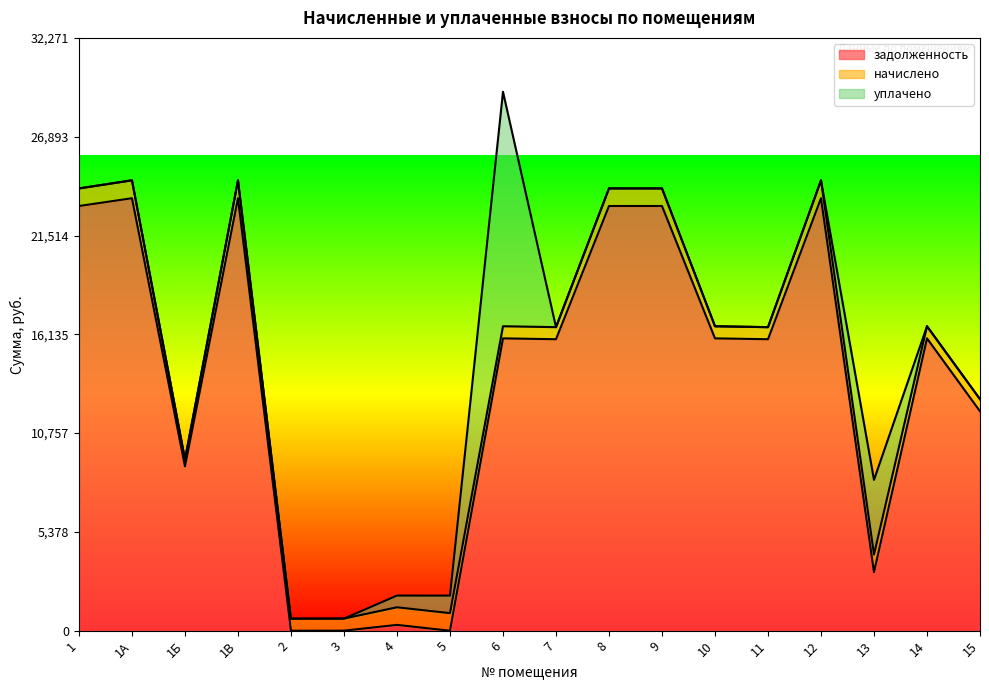

How many interior local valleys does the начислено series have?

4